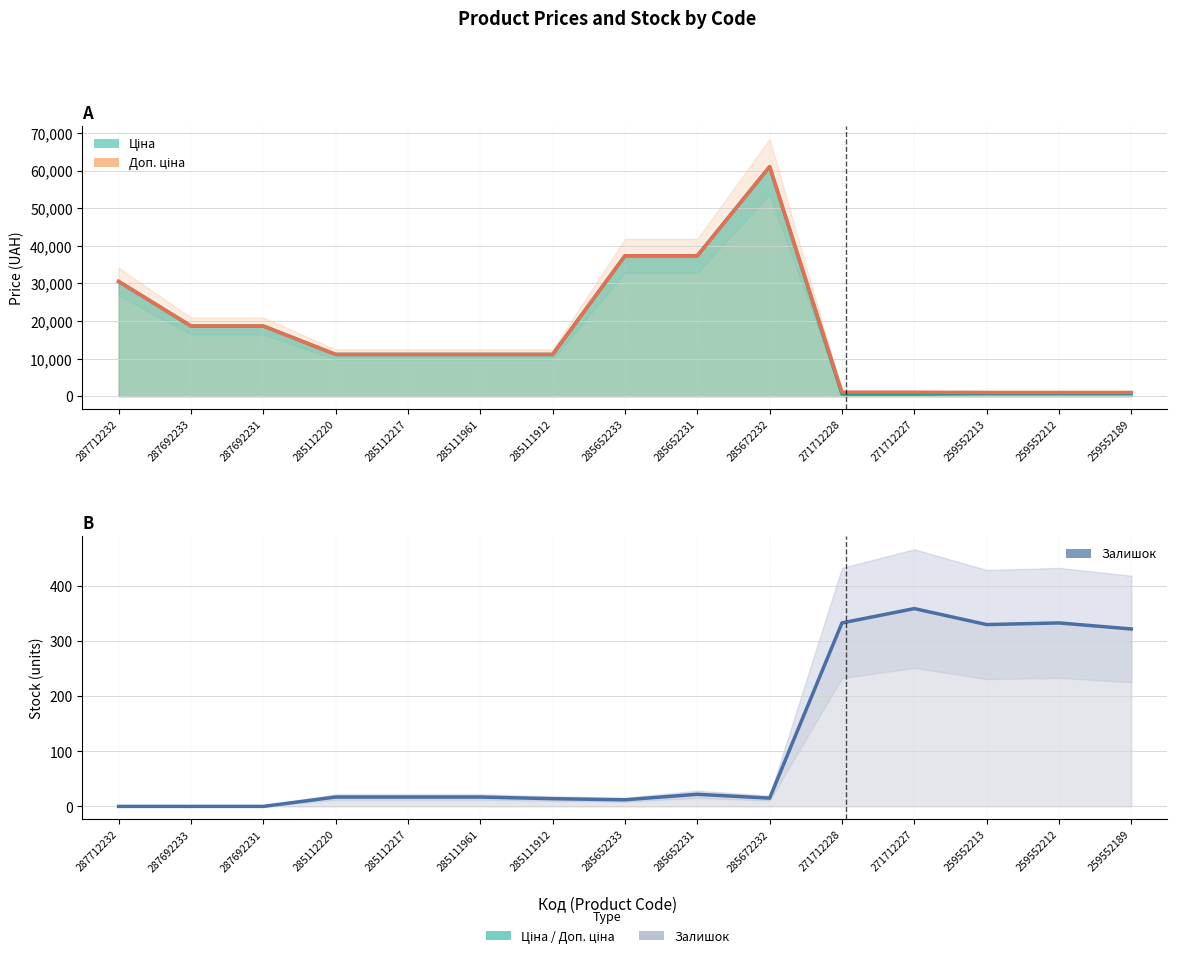

Which category has the lowest value in the Залишок series?

287712232